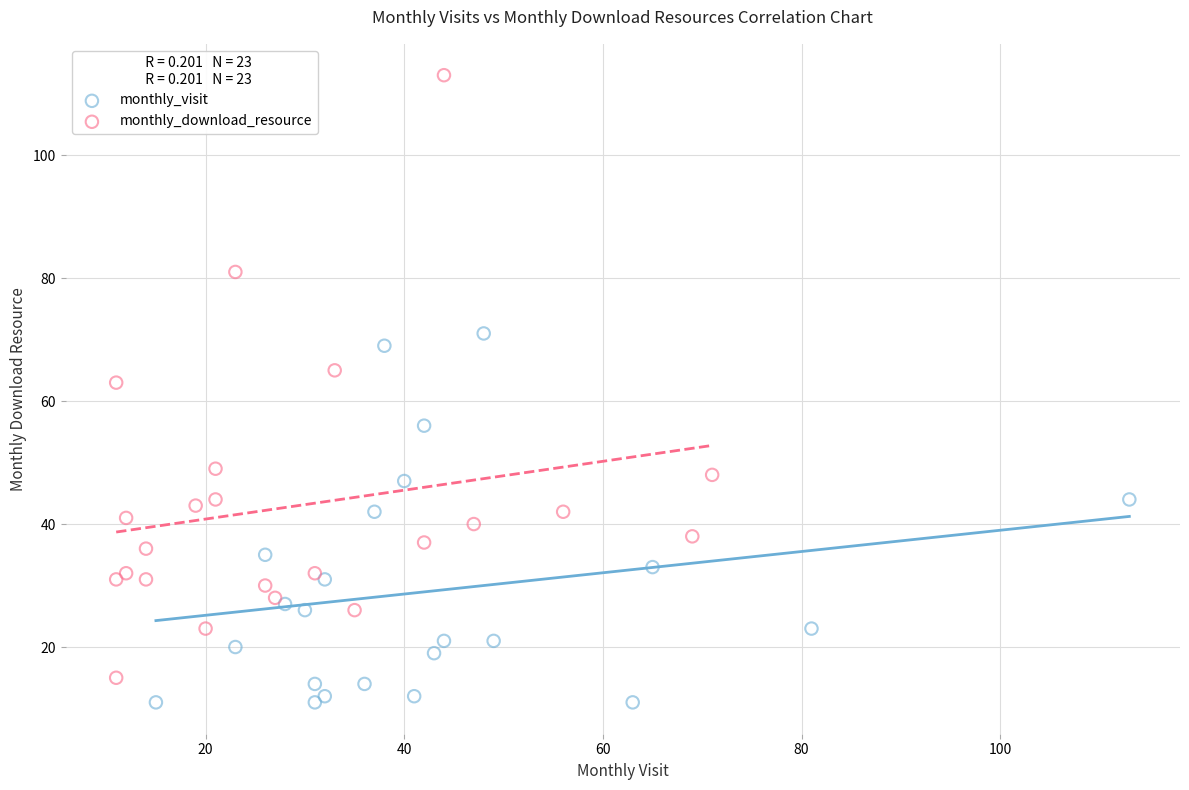

Which series has the widest spread of Y values?

monthly_download_resource